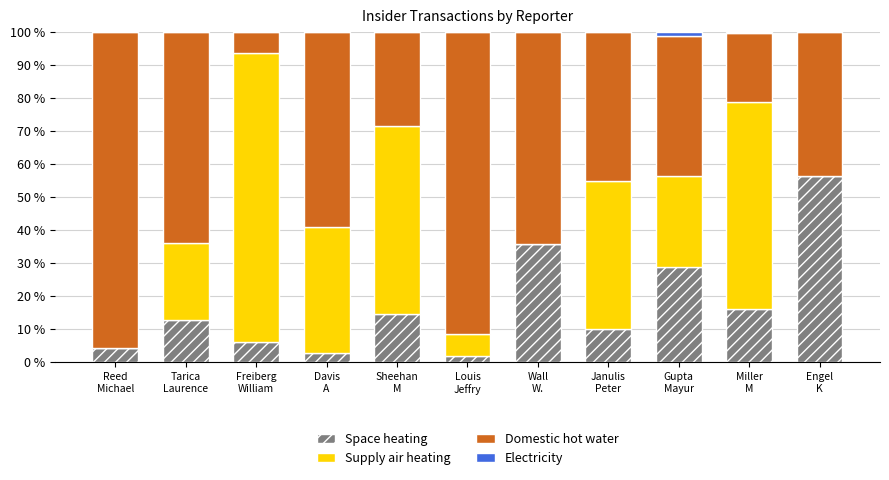

What is the sum of all Space heating values?

189.0